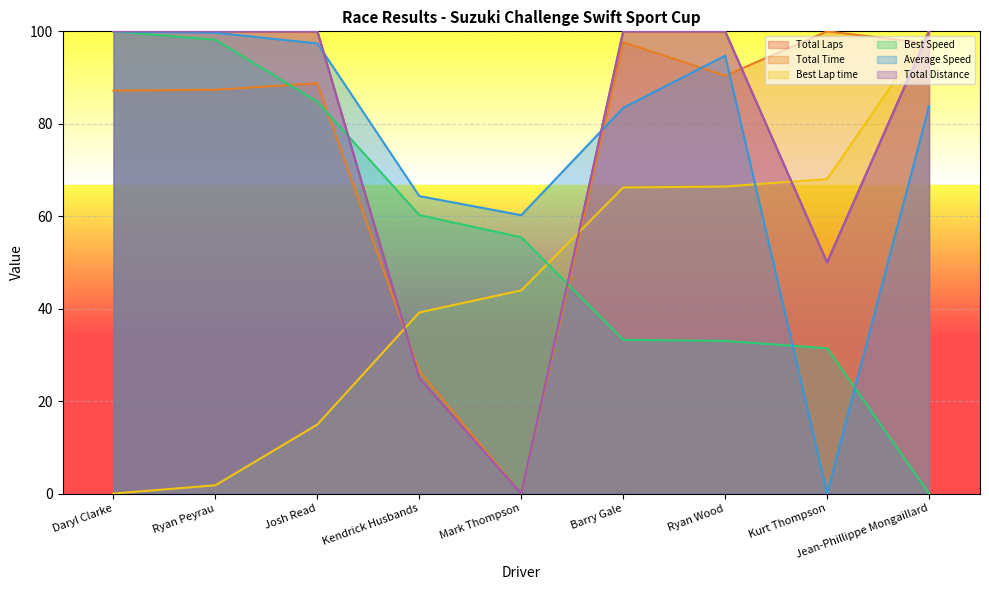

How many series are shown in this chart?

6